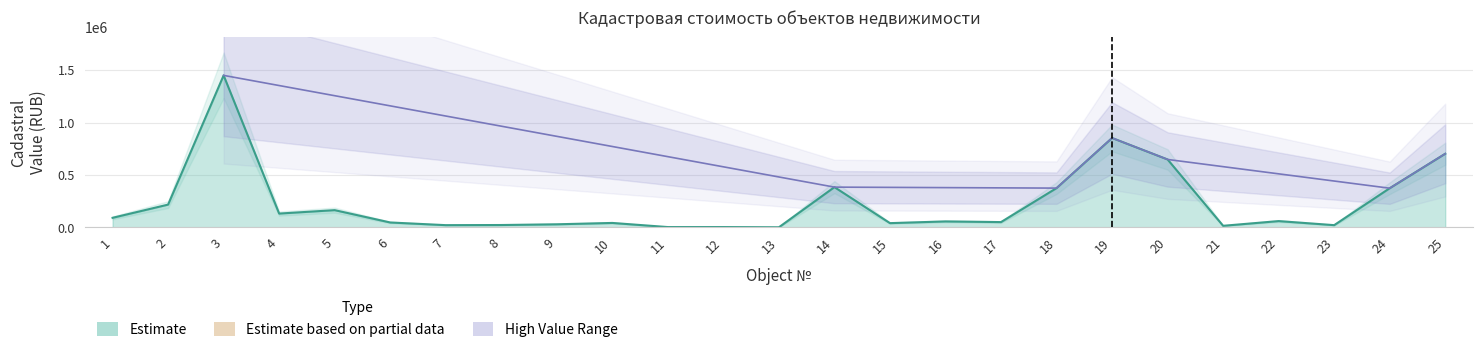

What is the smallest value displayed?

1069.2